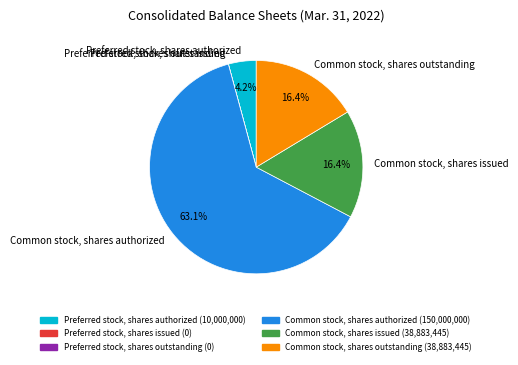

Combined, do Common stock, shares authorized and Preferred stock, shares authorized account for over 50%?

Yes